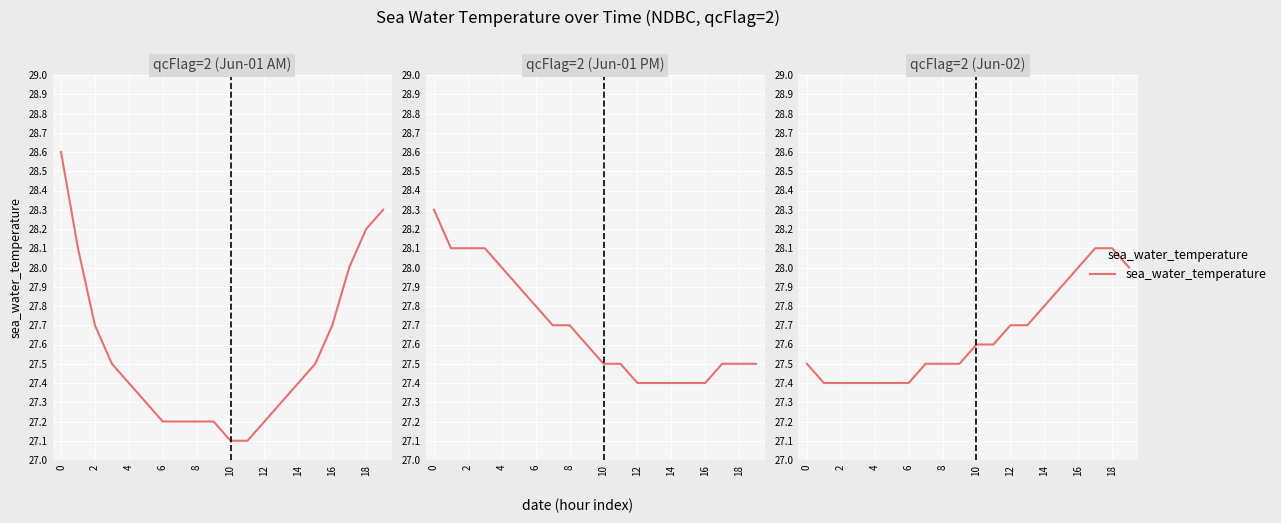

How many values are between 27 and 28?

18